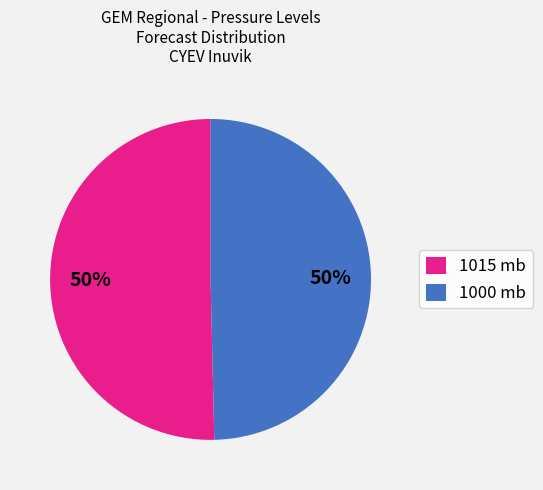

What is the ratio of the value at 1015 mb to the value at 1000 mb?

1.0